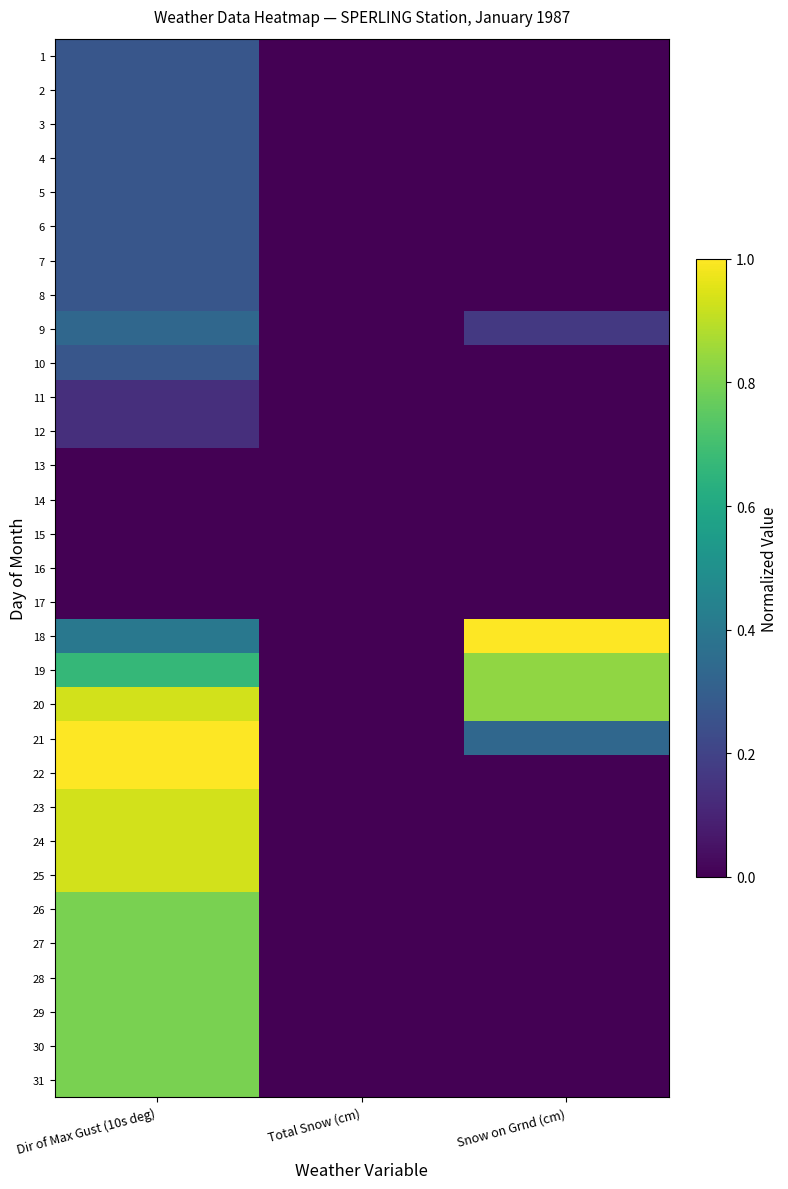

At which category is the sum across all series the highest?

Dir of Max Gust (10s deg)